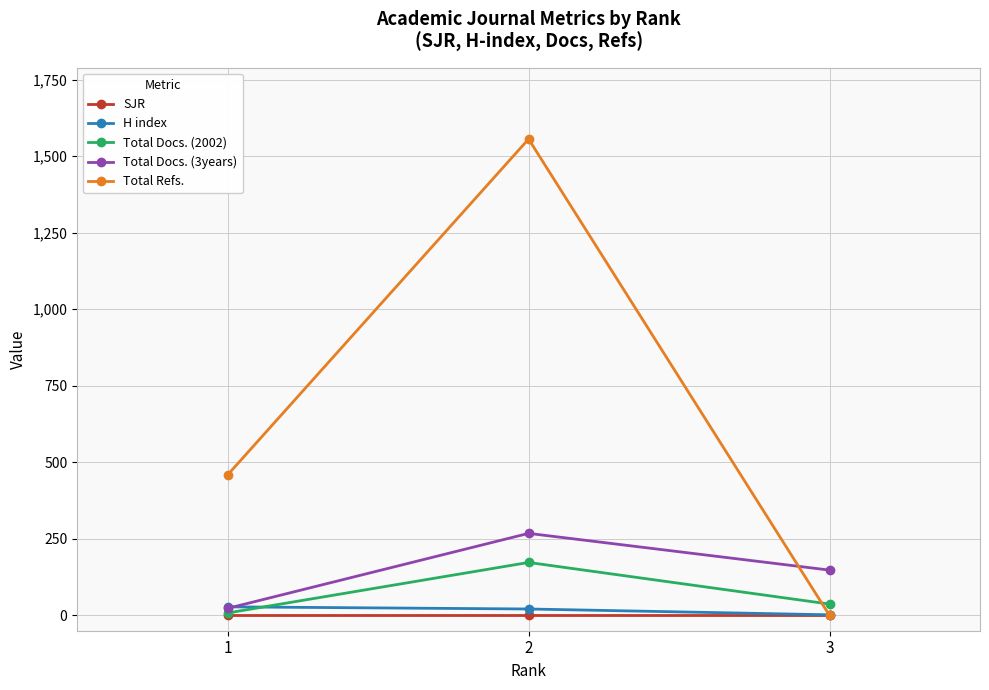

Between 2 and 3, which series saw the biggest shift?

Total Refs.